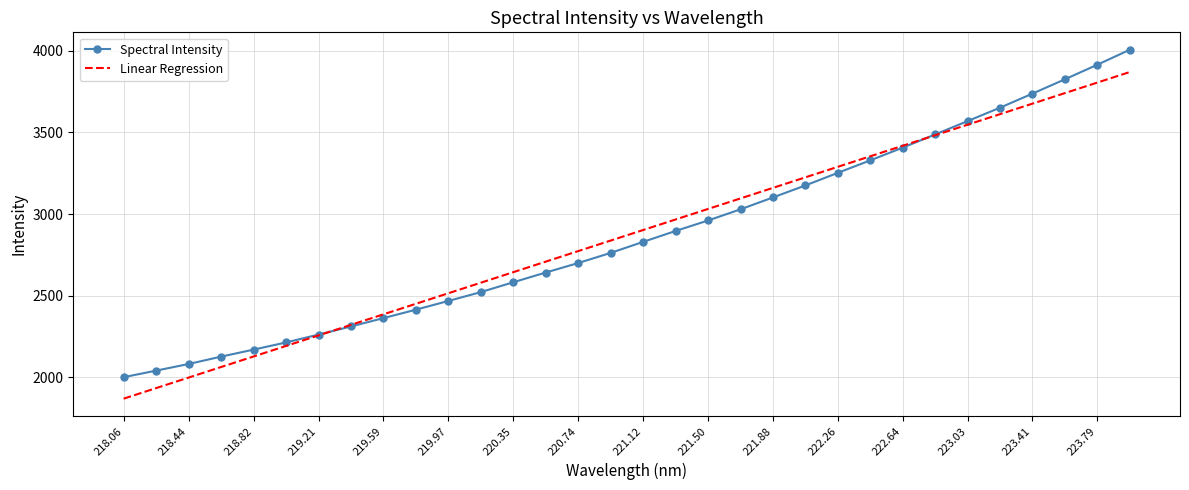

Which series has the largest range (max minus min)?

Spectral Intensity